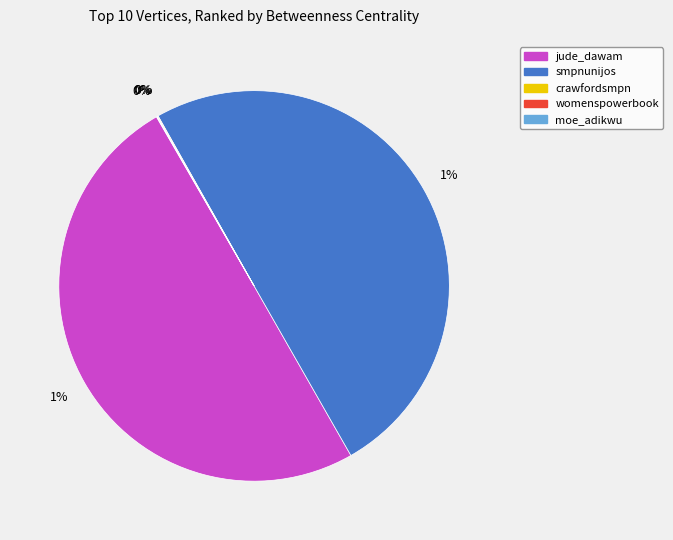

Rank the categories by value from highest to lowest.

jude_dawam, smpnunijos, crawfordsmpn, womenspowerbook, moe_adikwu